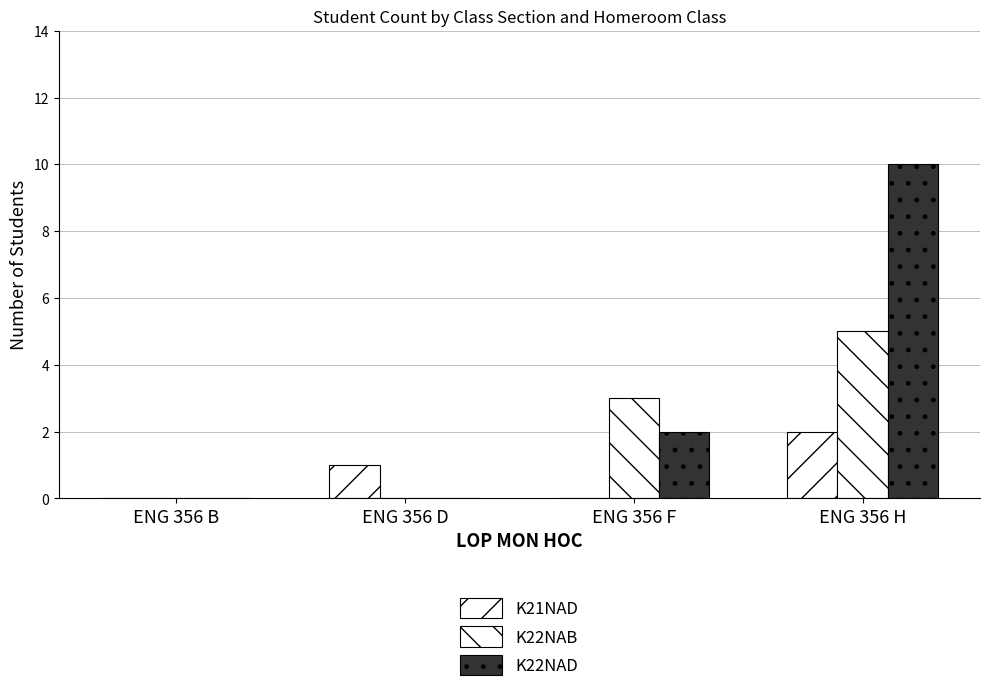

What is the highest value of the K22NAB series?

5